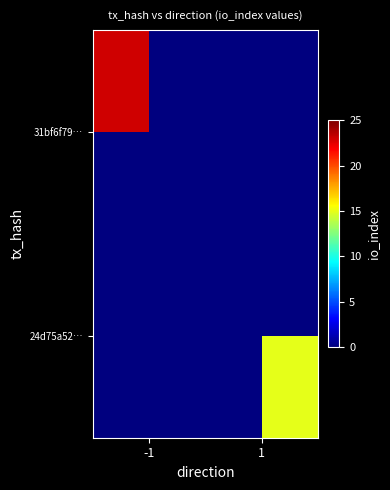

Rank the categories by 31bf6f79… value from highest to lowest.

-1, 1